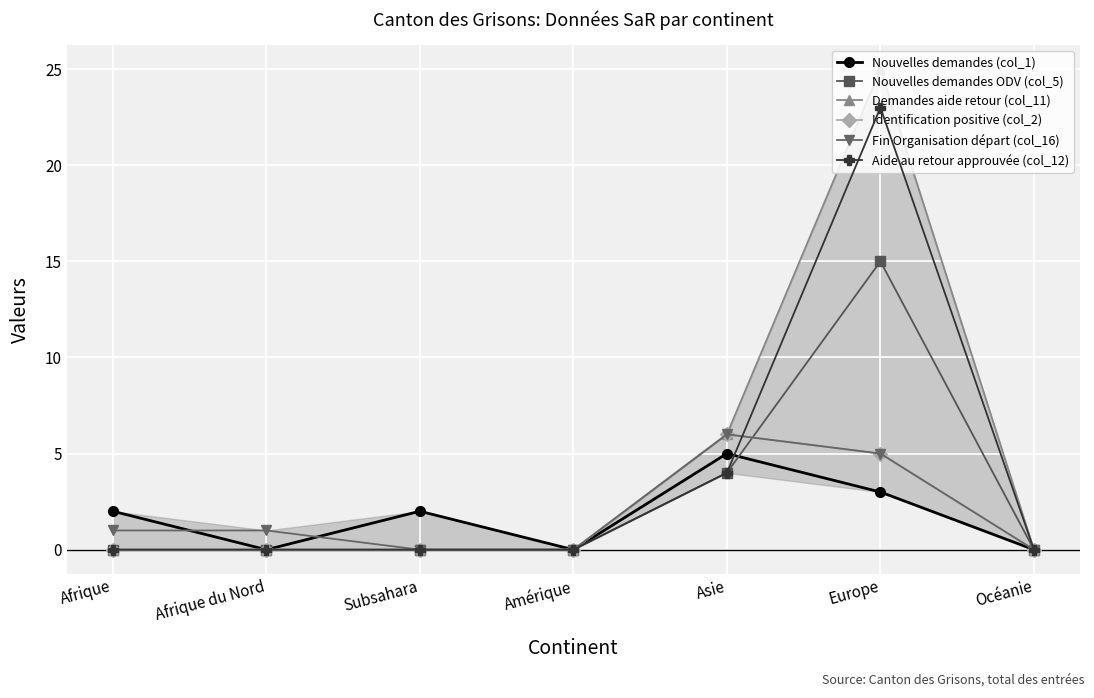

How many times do Nouvelles demandes (col_1) and Nouvelles demandes ODV (col_5) cross each other?

1